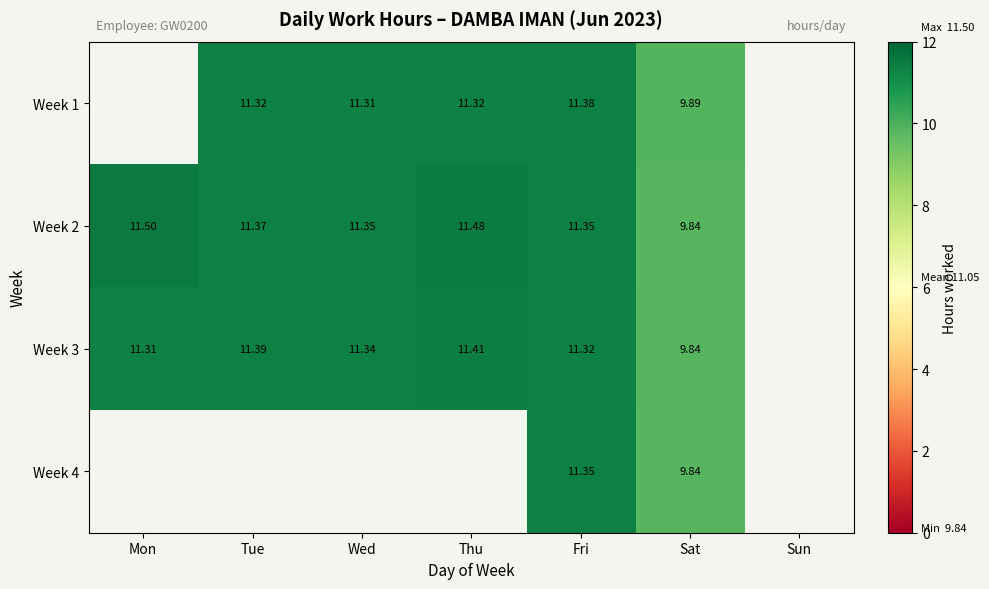

At which category is the sum across all series the highest?

Fri